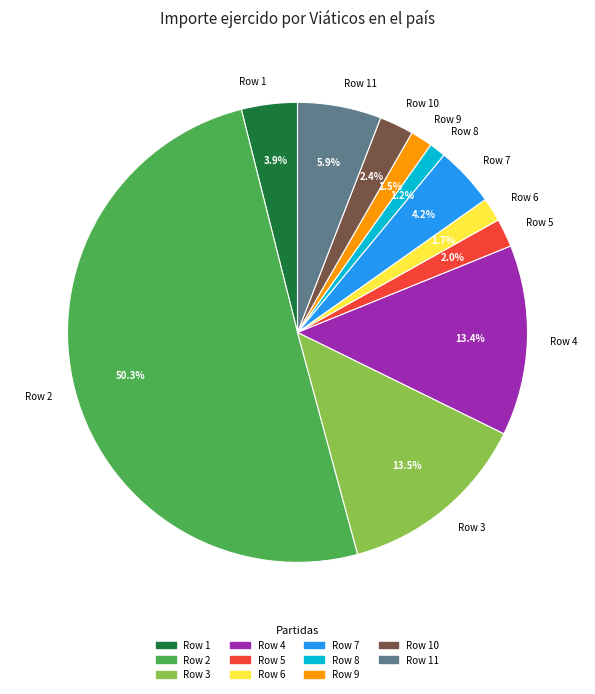

Which category accounts for the majority?

Row 2